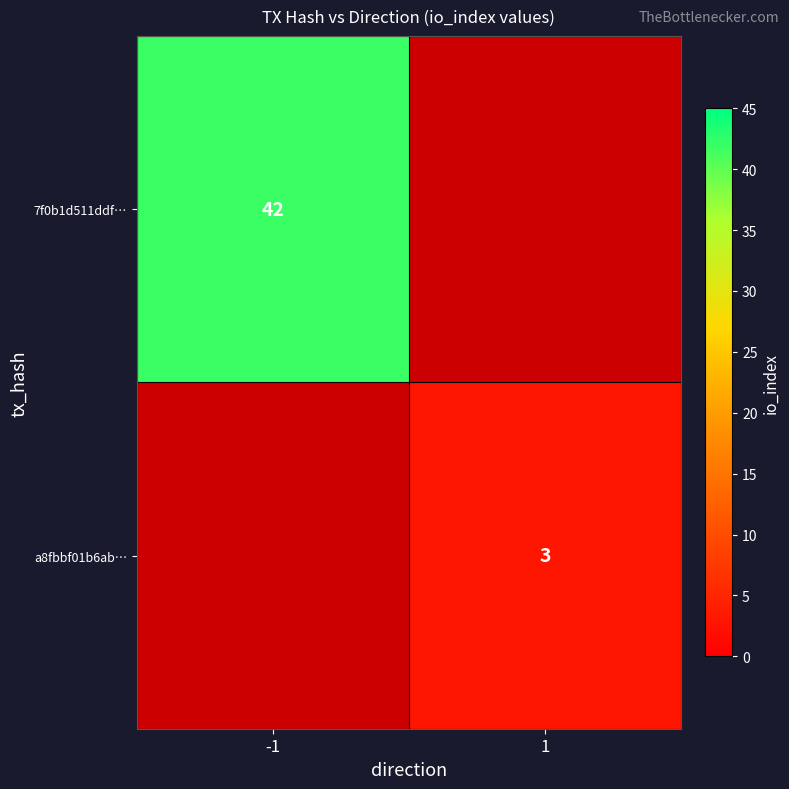

The value of 7f0b1d511ddf… at -1 is 42.0. True or false?

True